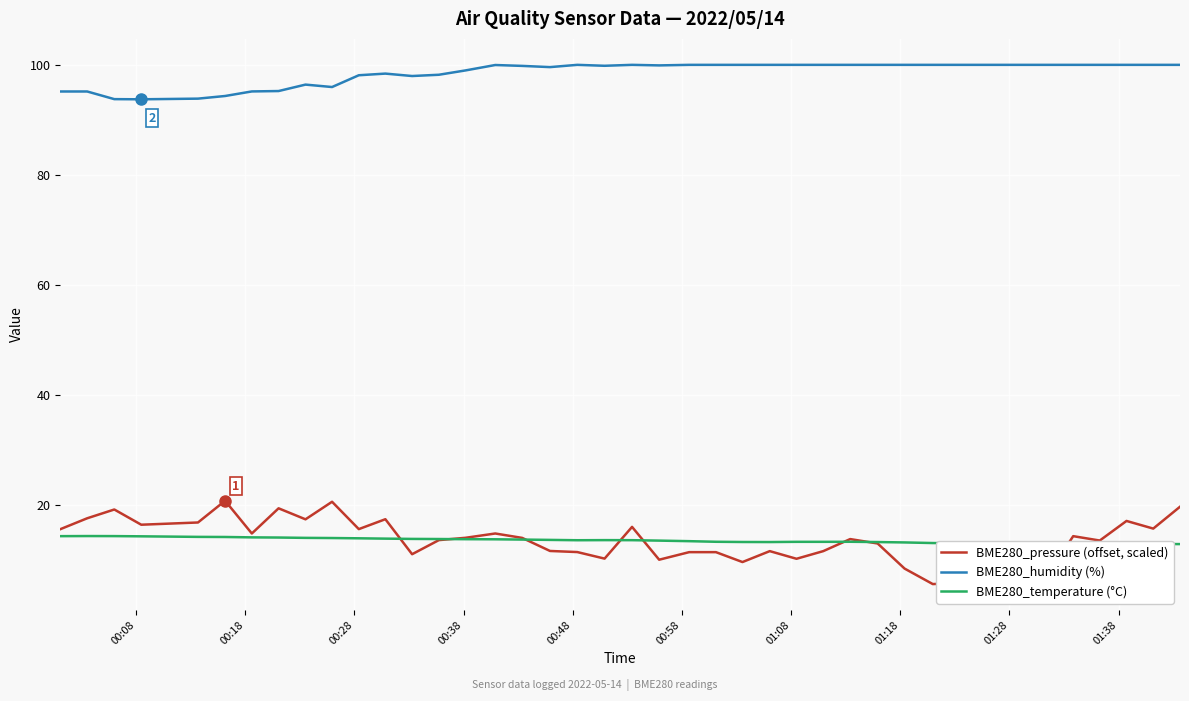

Which series has the largest range (max minus min)?

BME280_pressure (offset, scaled)